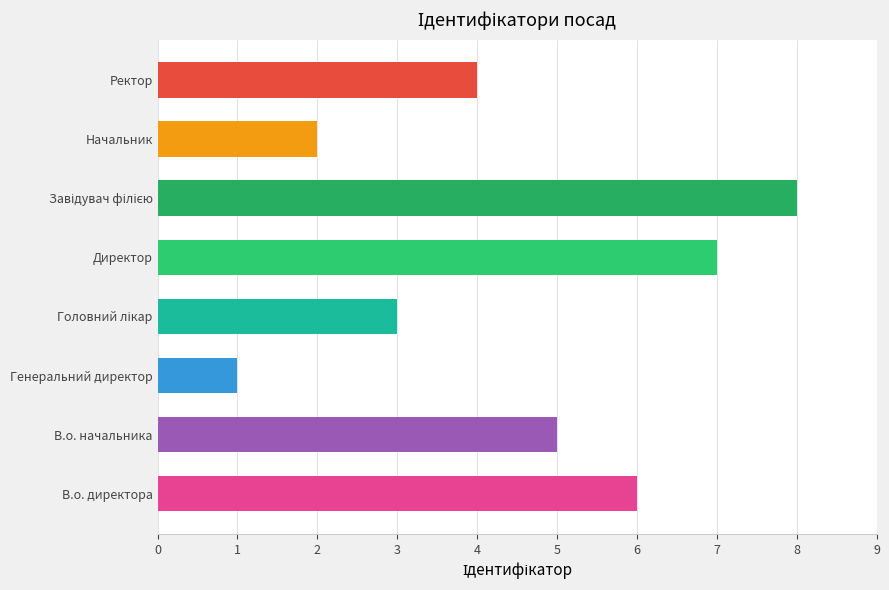

Reading bottom to top, transcribe all the data shown in this chart.

6	5	1	3	7	8	2	4